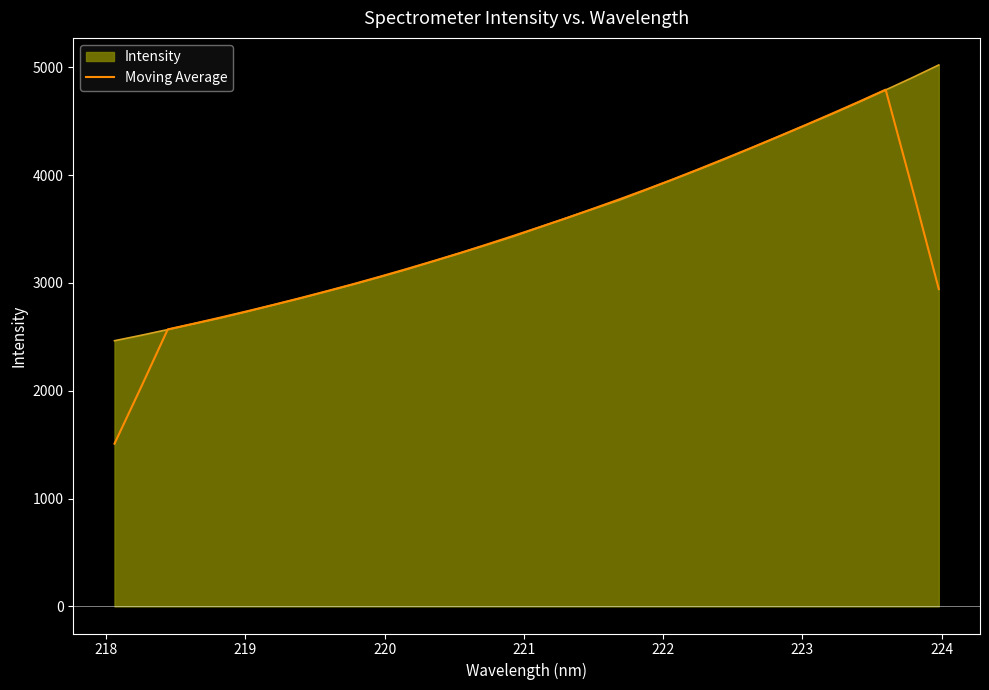

What is the minimum value for Moving Average?

1509.4